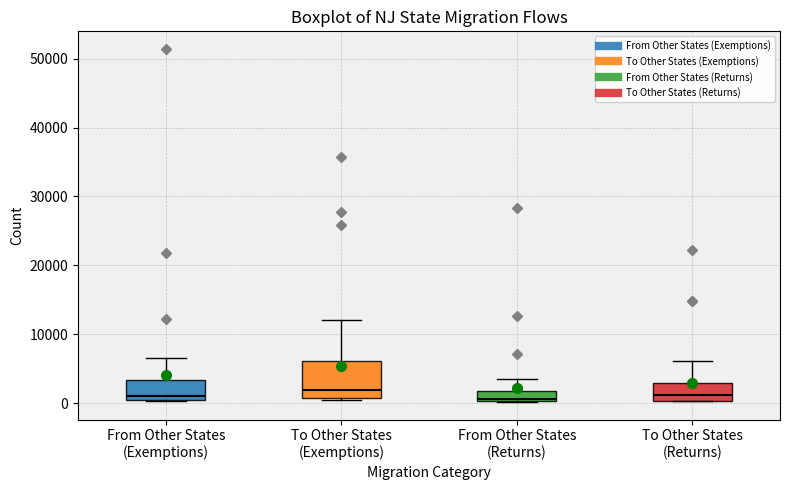

Where does the upper whisker of the box for To Other States (Exemptions) end on the y-axis? The values are not printed on the chart, so give them approximately, as read against the axis.

12000